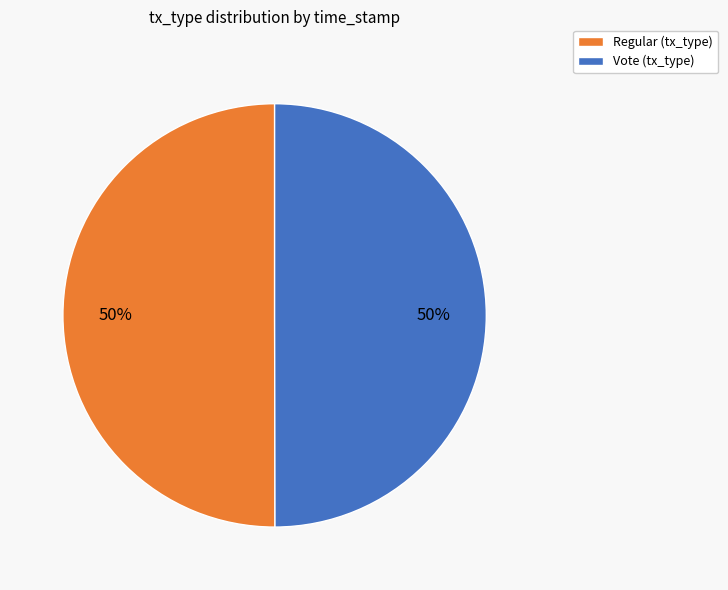

Combined, do Regular (tx_type) and Vote (tx_type) account for over 50%?

Yes